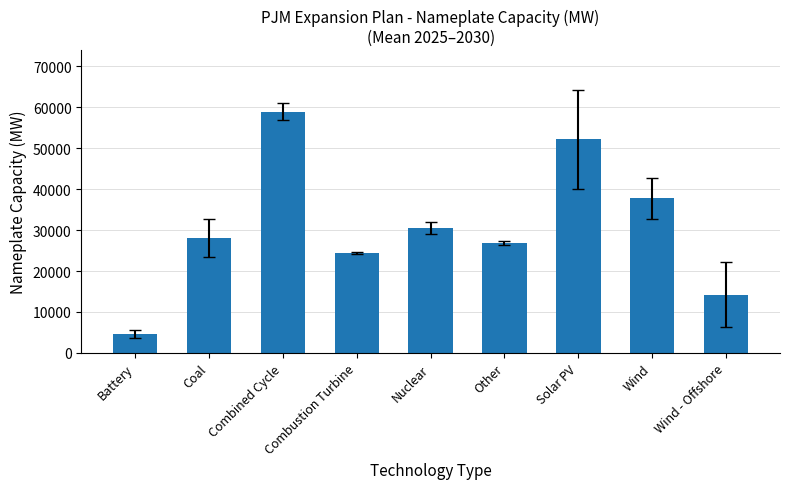

Which label corresponds to the largest value in the chart?

Combined Cycle